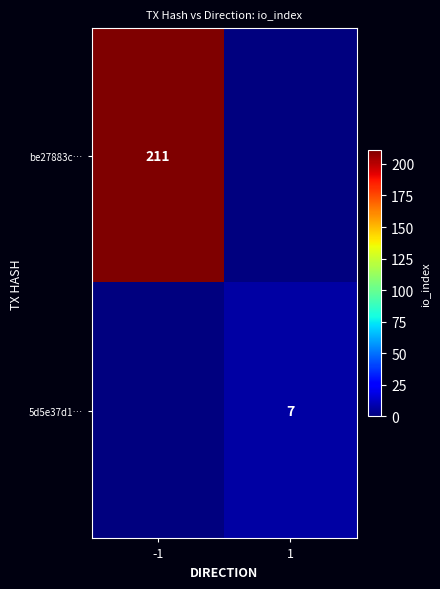

Is the value of be27883c… at -1 greater than the value of 5d5e37d1… at 1?

Yes